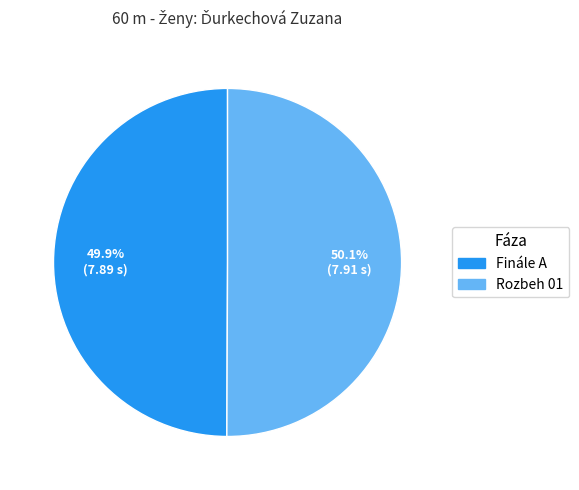

Combined, do Rozbeh 01 and Finále A account for over 50%?

Yes